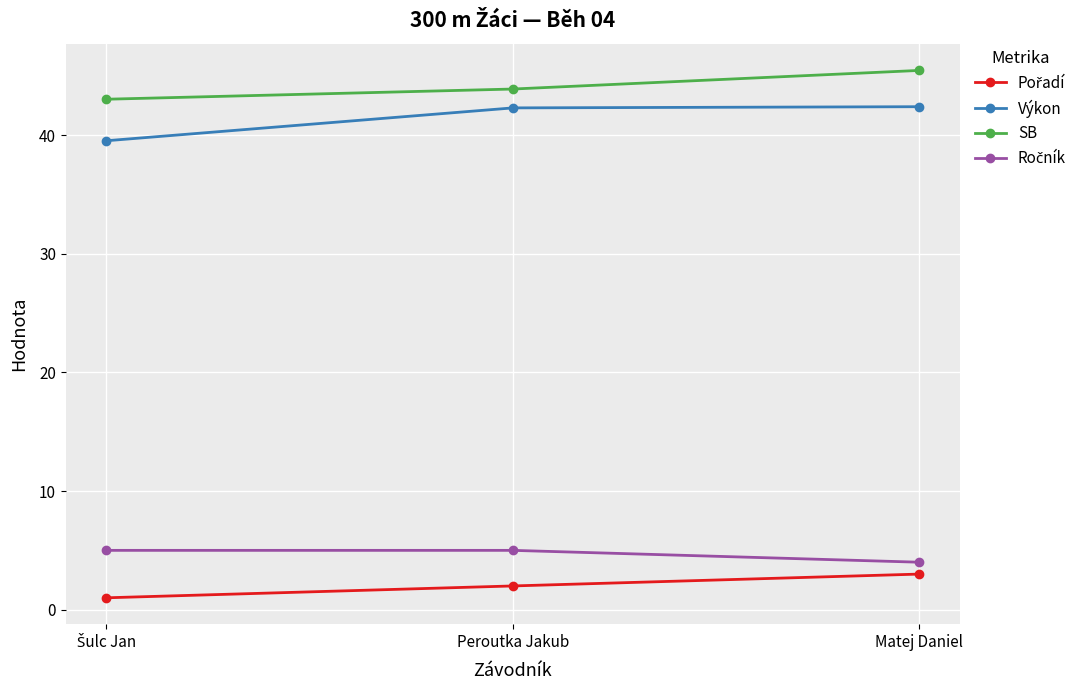

What is the value of the SB point at the 3rd from the left?

45.5